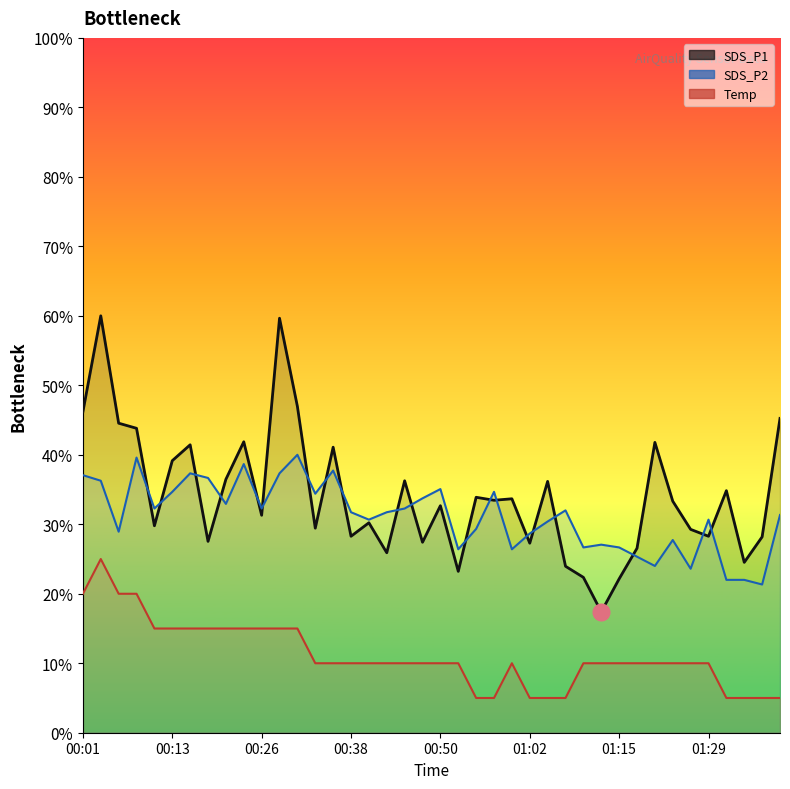

Read the SDS_P2 value at 01:15.

26.7